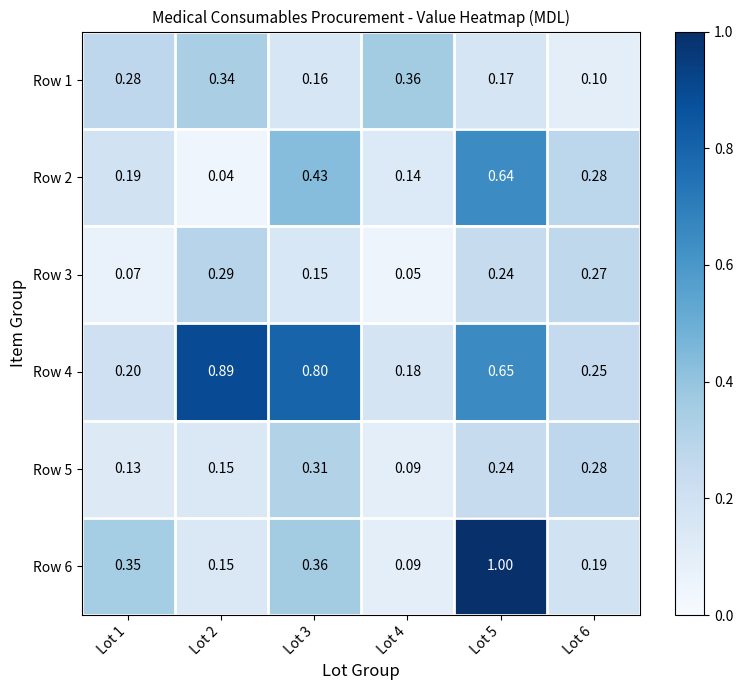

Which series has the largest total across all categories?

Row 4